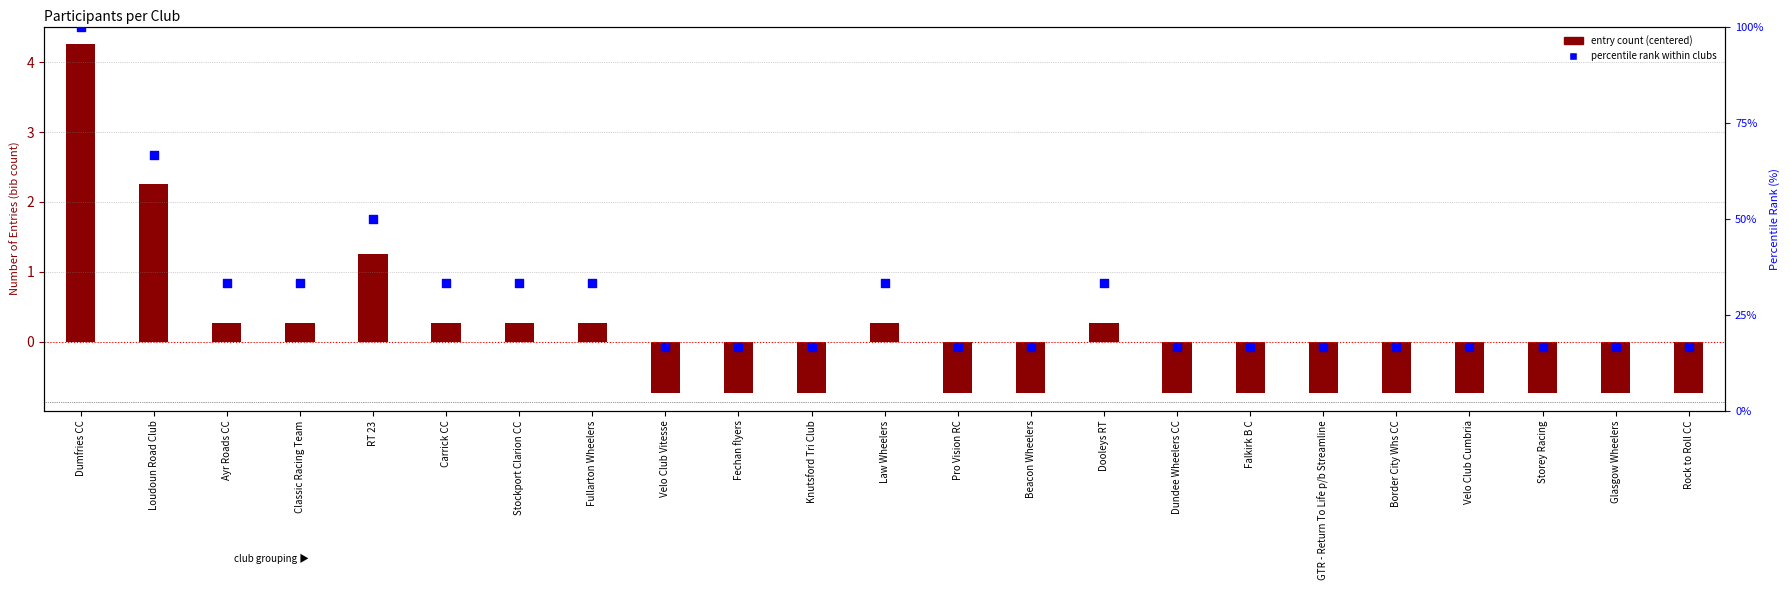

At how many categories does at least one series exceed 60?

2